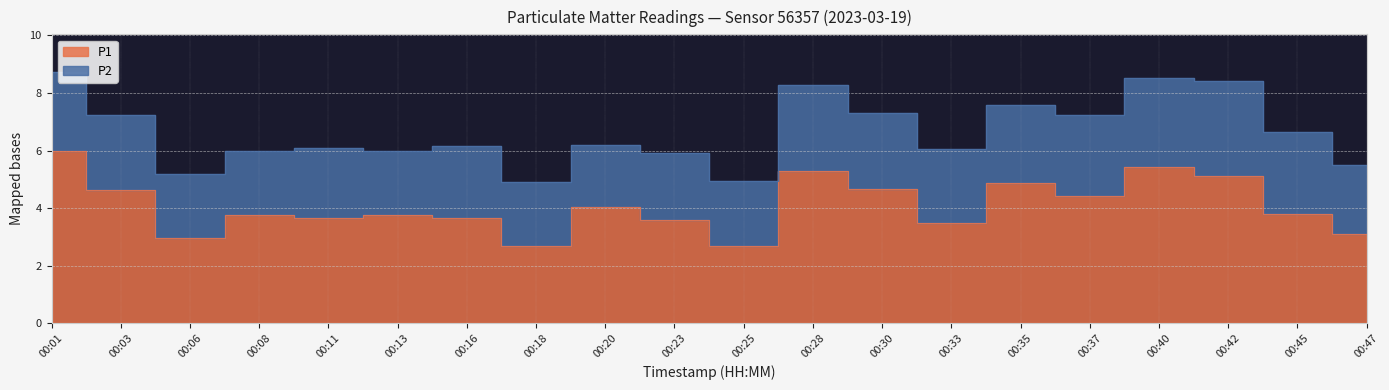

Reading left to right, extract all data points from this chart.

00:01=6.0	00:03=4.6	00:06=3.0	00:08=3.8	00:11=3.7	00:13=3.8	00:16=3.7	00:18=2.7	00:20=4.0	00:23=3.6	00:25=2.7	00:28=5.3	00:30=4.7	00:33=3.5	00:35=4.9	00:37=4.4	00:40=5.4	00:42=5.1	00:45=3.8	00:47=3.1